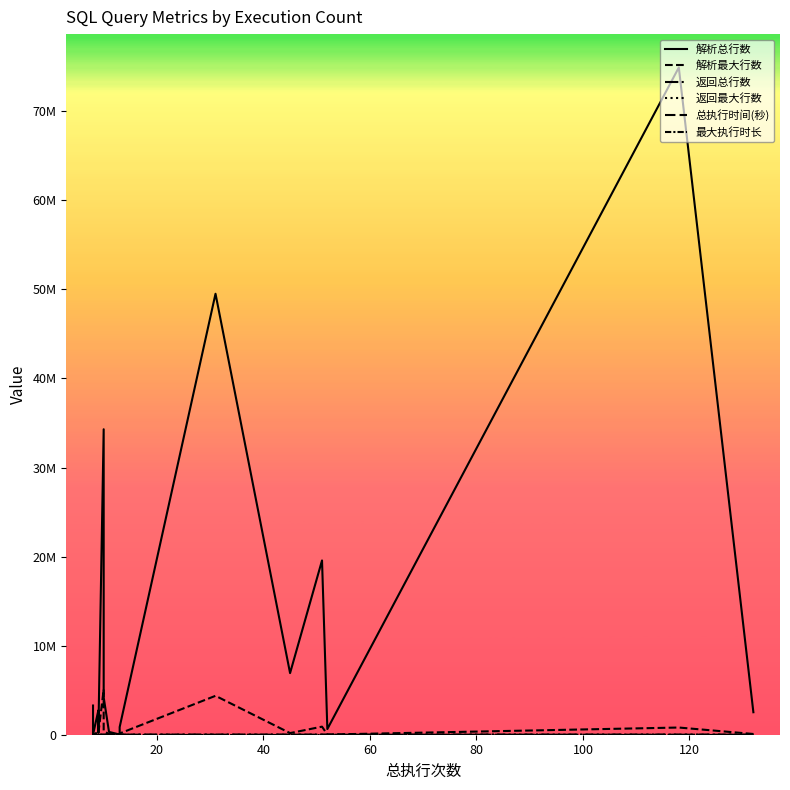

True or false: 最大执行时长 and 总执行时间(秒) intersect in this chart.

False